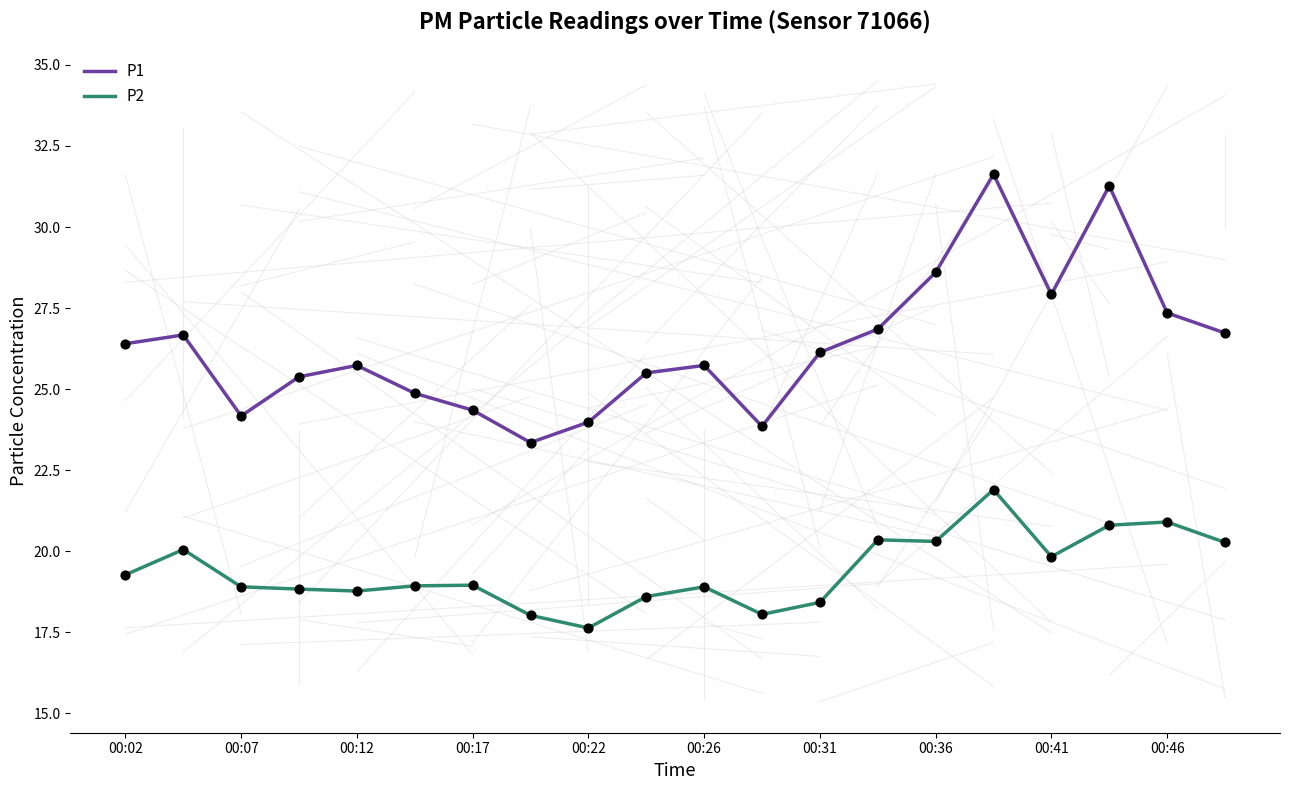

Which series has the widest spread of values?

P1